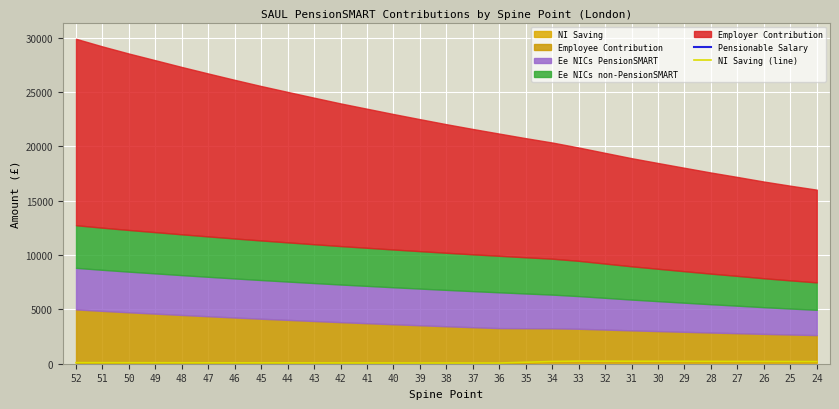

How many values in the Pensionable Salary series exceed 56345?

14